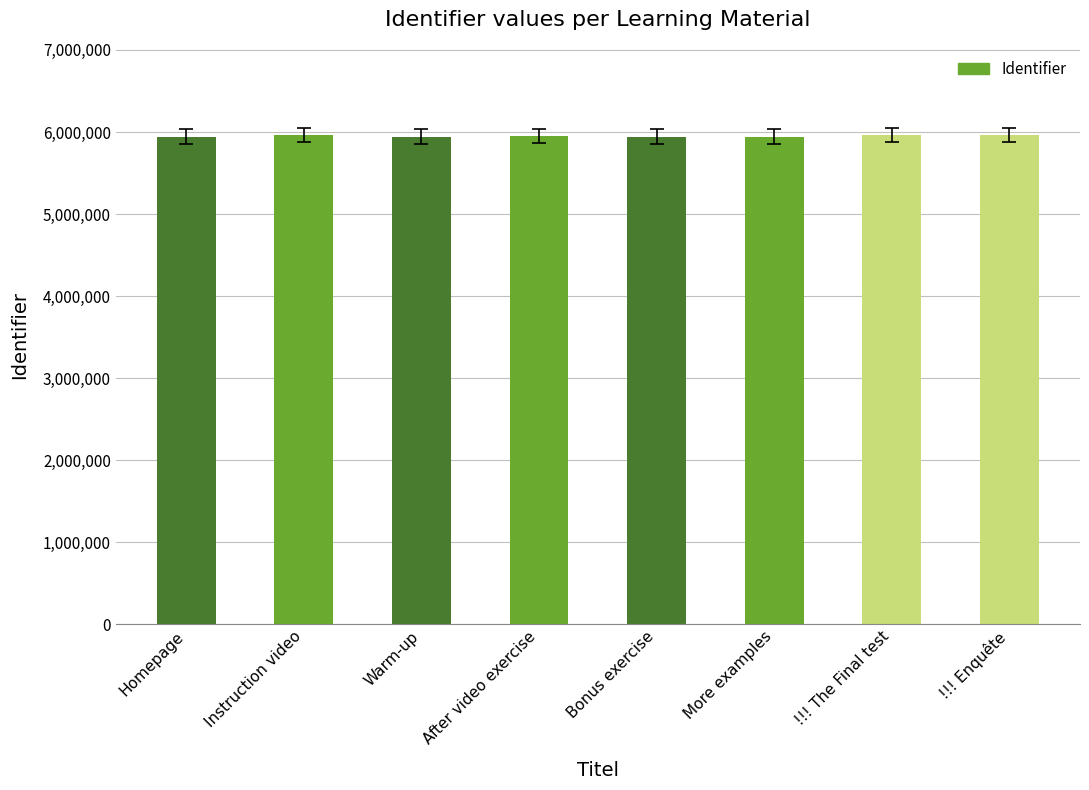

What is the value of the 8th bar from the left?

5963212